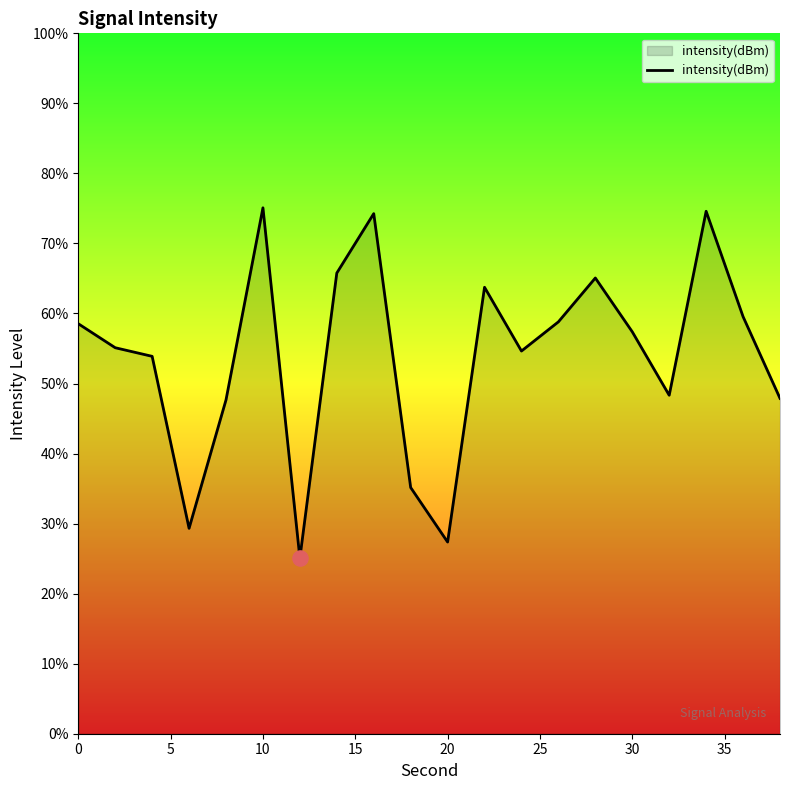

What is the greatest value displayed?

75.1